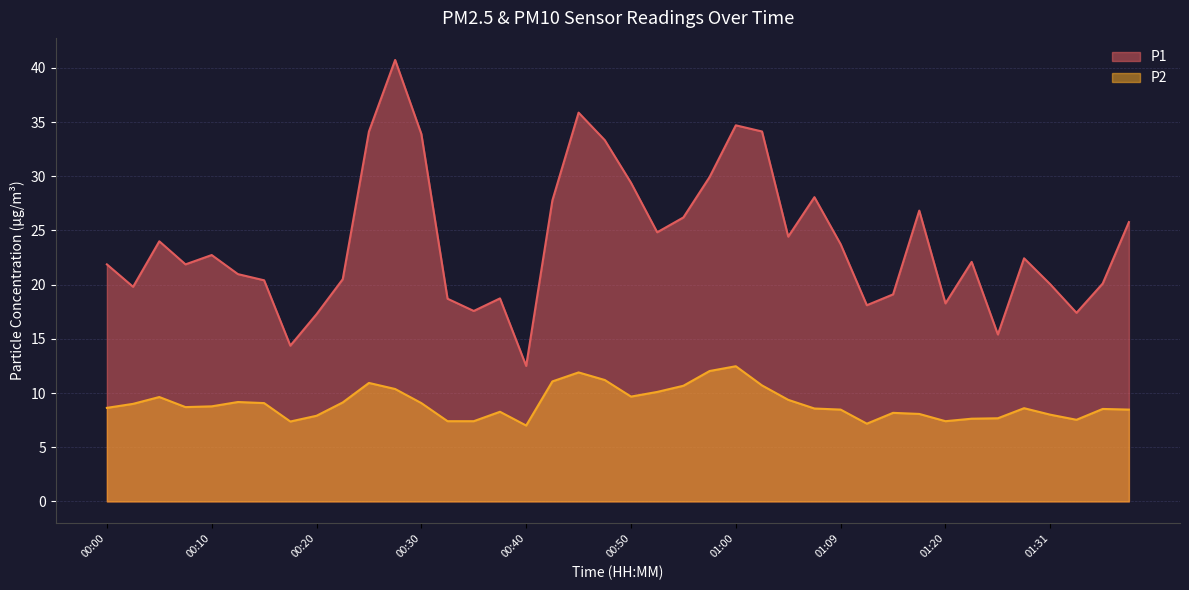

How many series are shown in this chart?

2